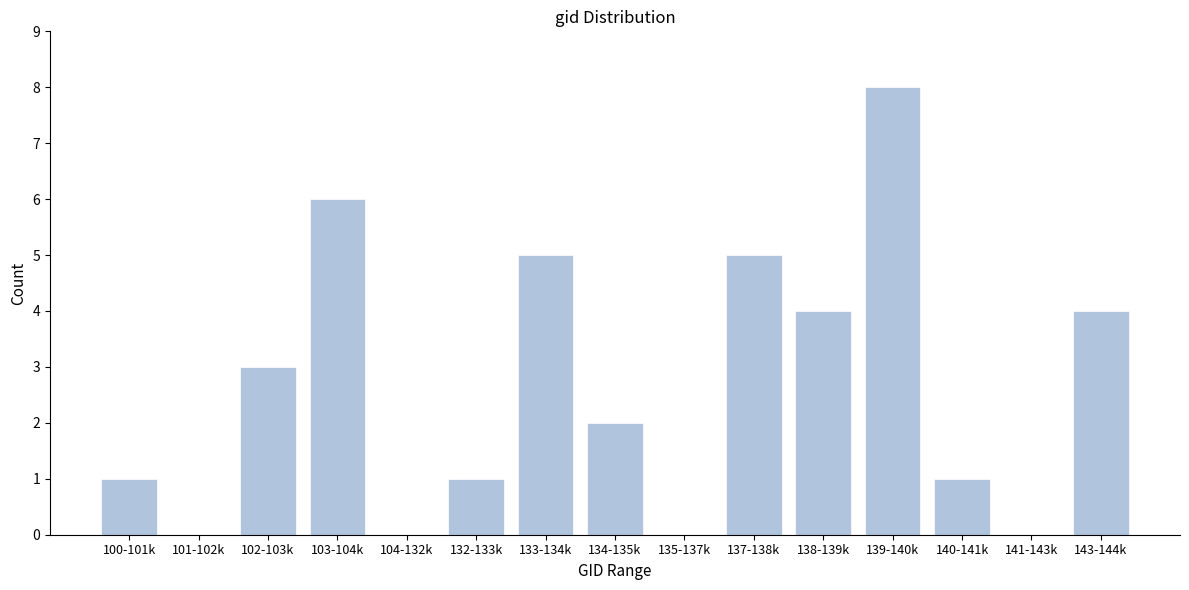

Reading right to left, transcribe all the data shown in this chart.

143-144k=4	141-143k=0	140-141k=1	139-140k=8	138-139k=4	137-138k=5	135-137k=0	134-135k=2	133-134k=5	132-133k=1	104-132k=0	103-104k=6	102-103k=3	101-102k=0	100-101k=1